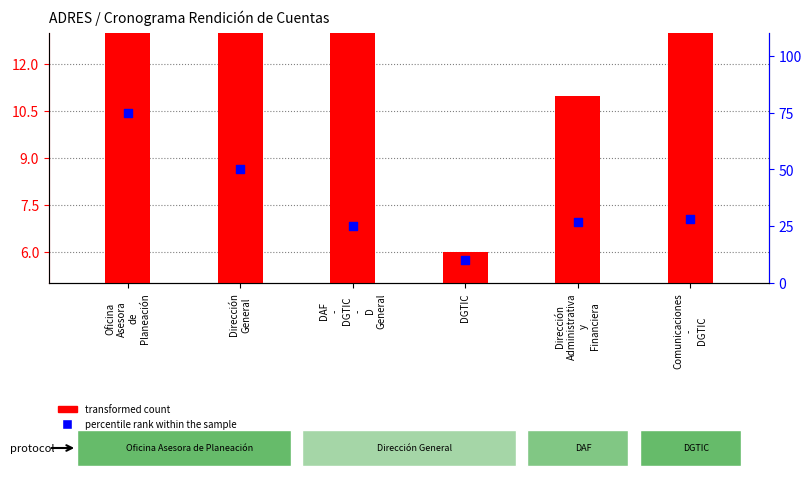

At how many categories does at least one series exceed 17?

5